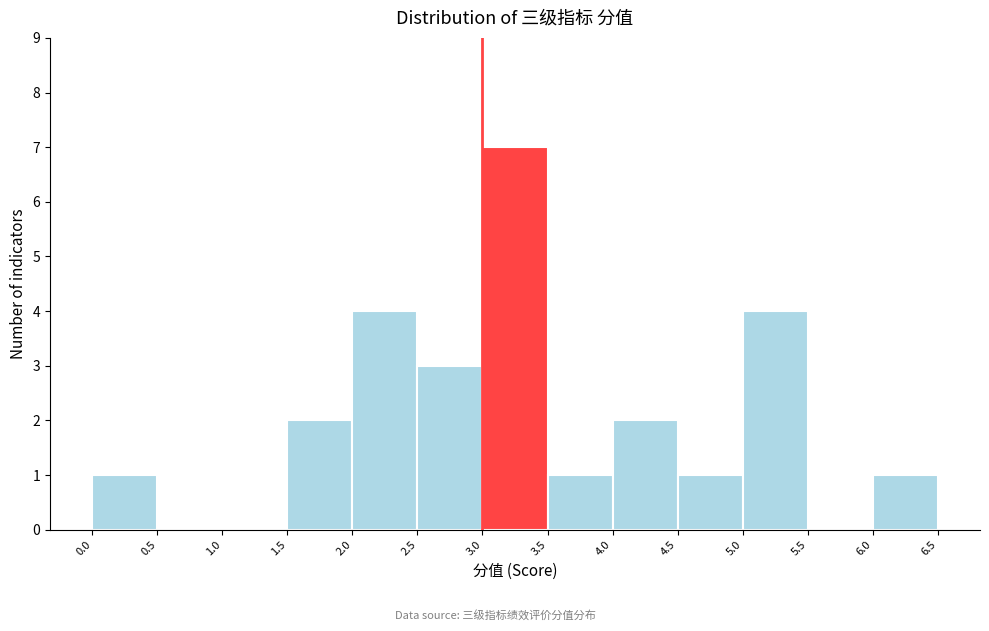

Over which range of the x-axis is the bar tallest?

3.0 to 3.5